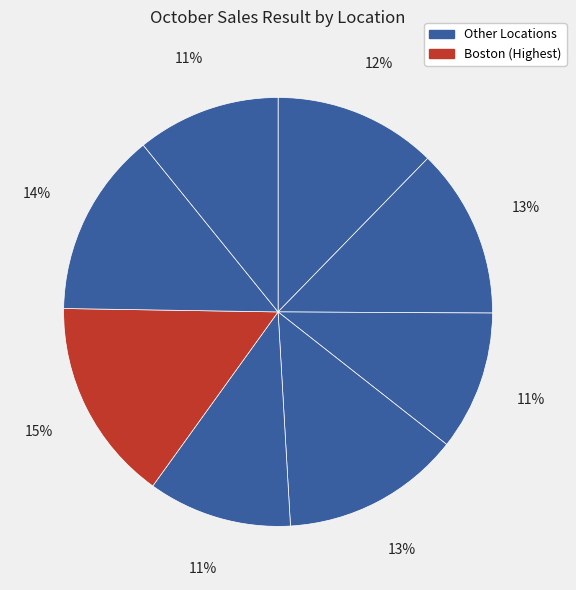

Count the number of slices in the pie.

8